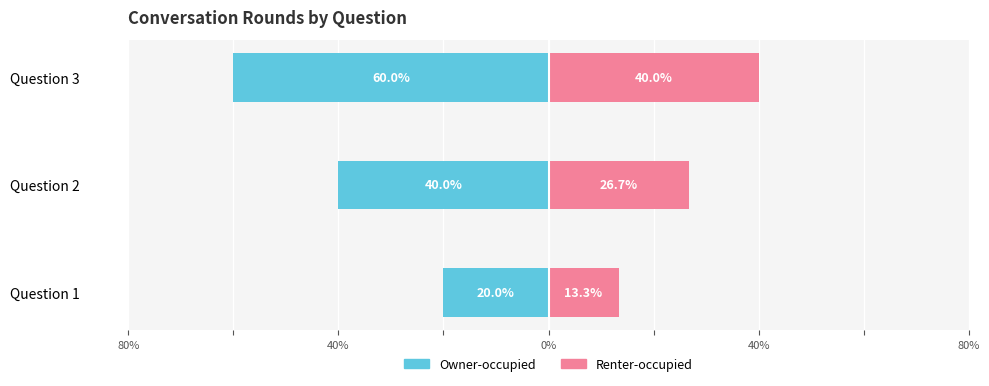

How many data points in Owner-occupied are less than -40?

1